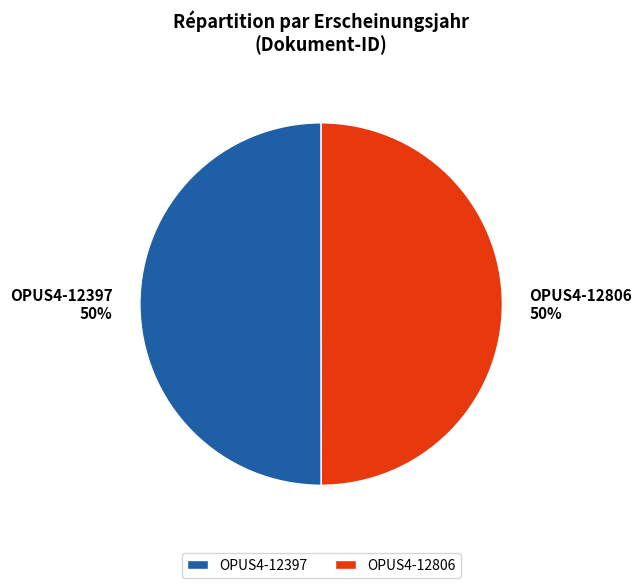

To the nearest percent, what portion does OPUS4-12397 50% represent?

50%